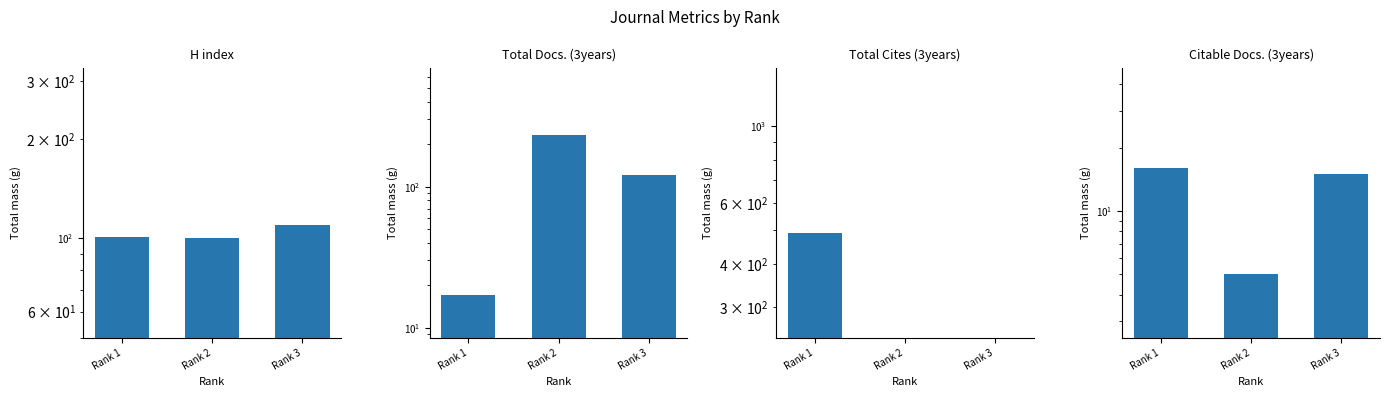

Reading left to right, what are all the values shown in this chart?

H index: Rank 1=101	Rank 2=100	Rank 3=110
Total Docs. (3years): Rank 1=17	Rank 2=233	Rank 3=122
Total Cites (3years): Rank 1=491	Rank 2=0	Rank 3=0
Citable Docs. (3years): Rank 1=16	Rank 2=5	Rank 3=15